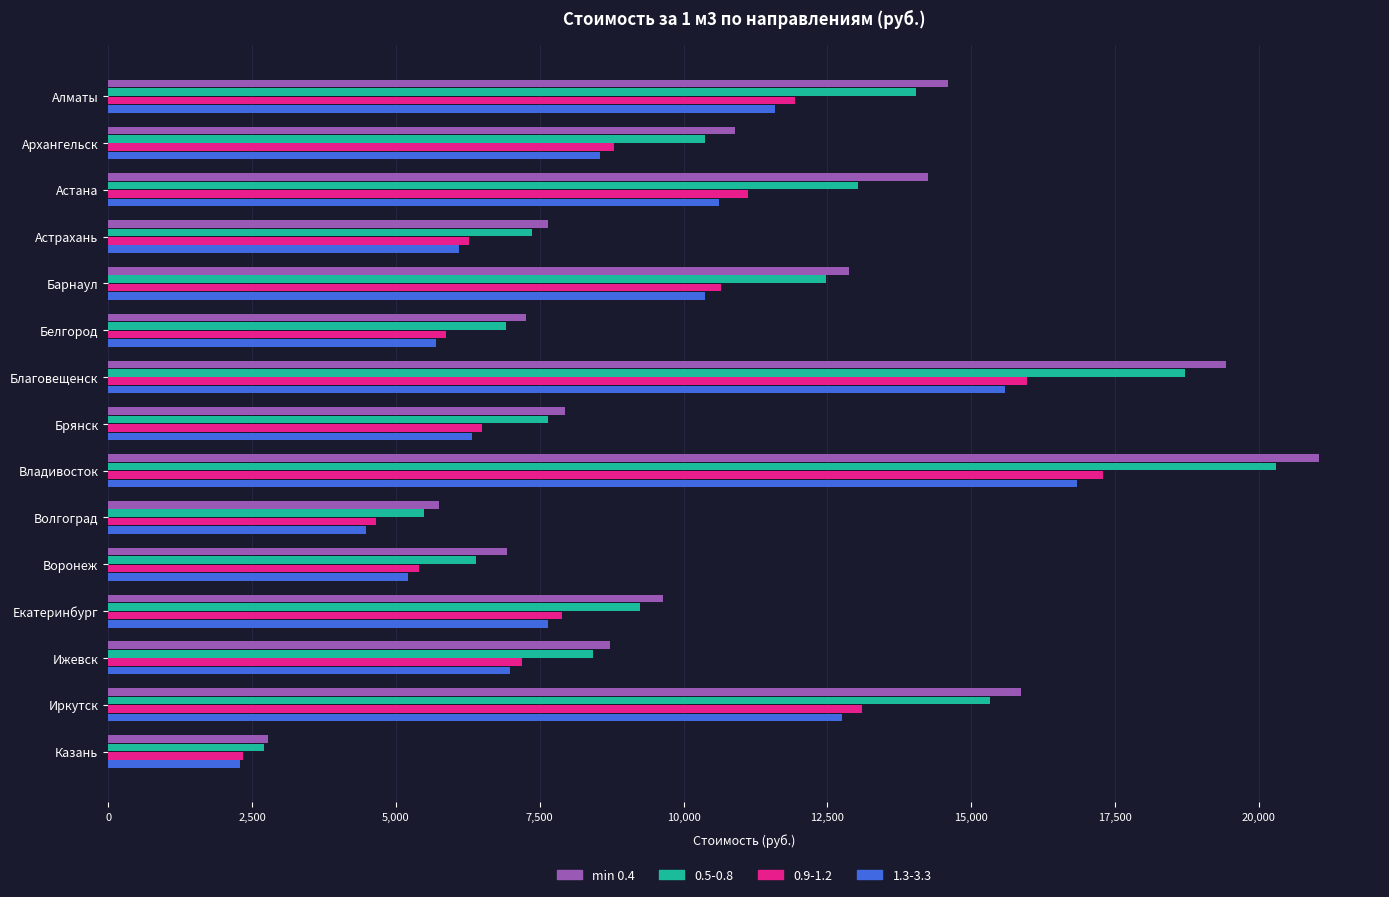

The value of min 0.4 at Екатеринбург is 6078. True or false?

False